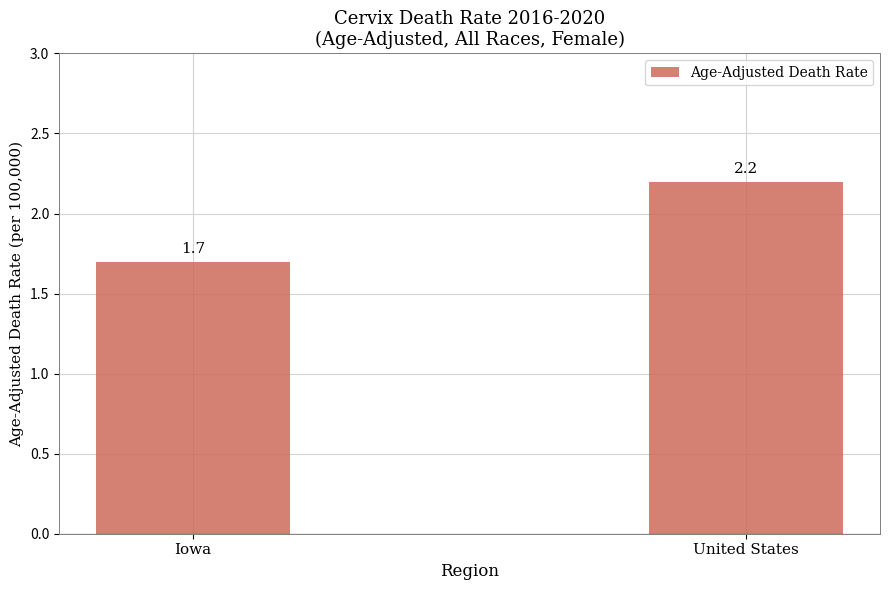

What is the value of the 2nd bar from the left?

2.2